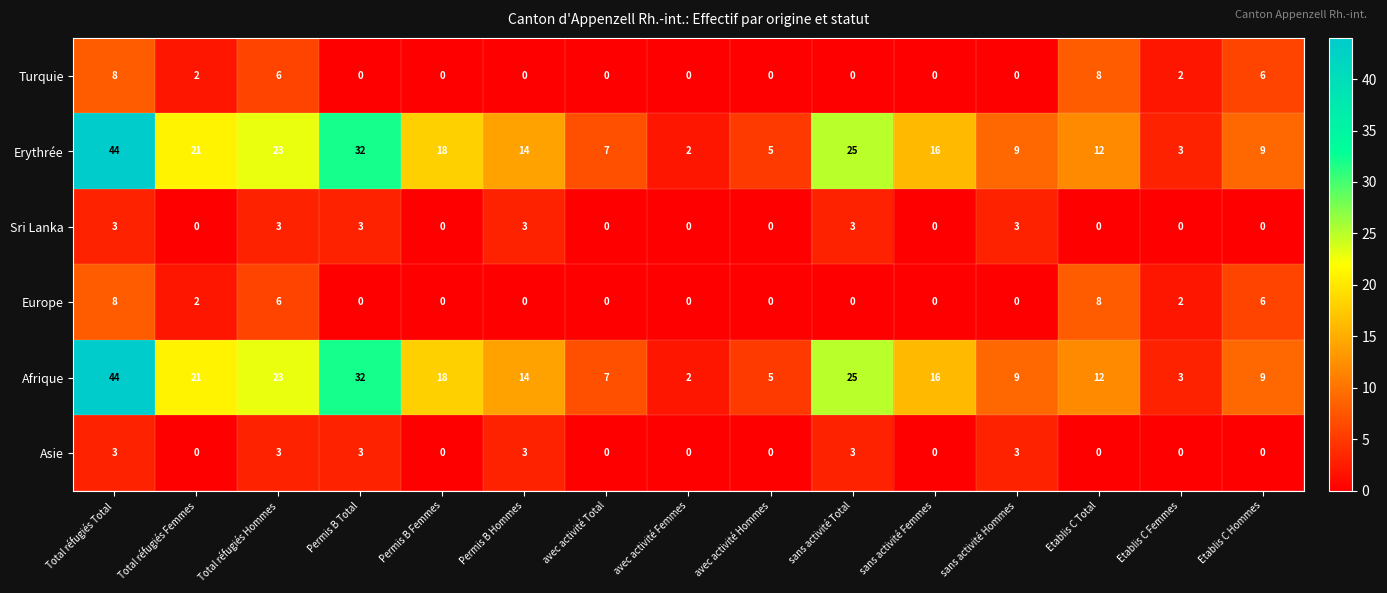

What is the difference between the second highest and minimum values in the Asie series?

3